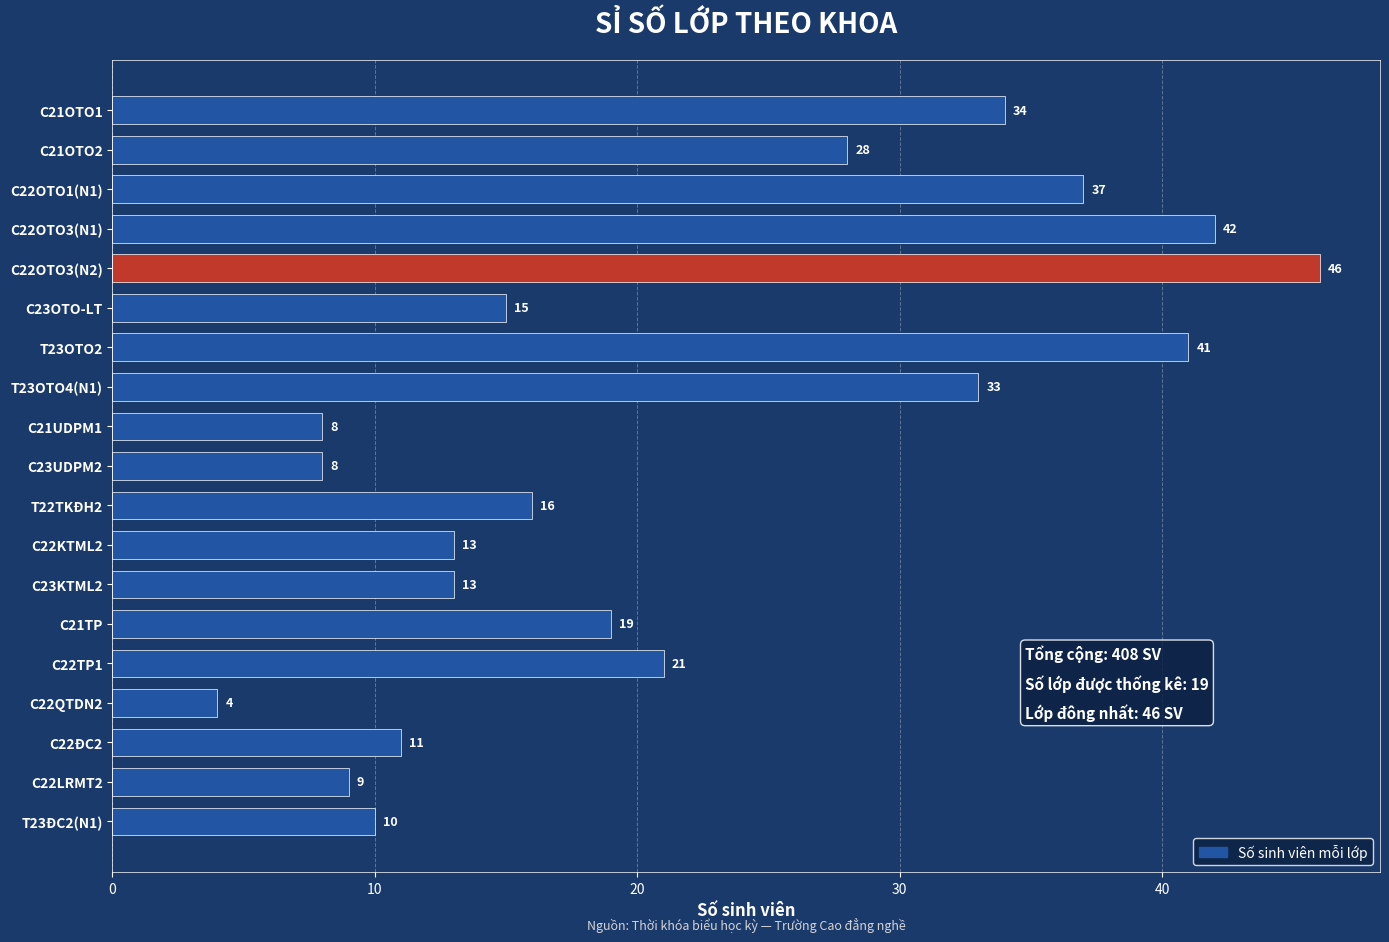

What is the difference between the second highest and second lowest values?

34